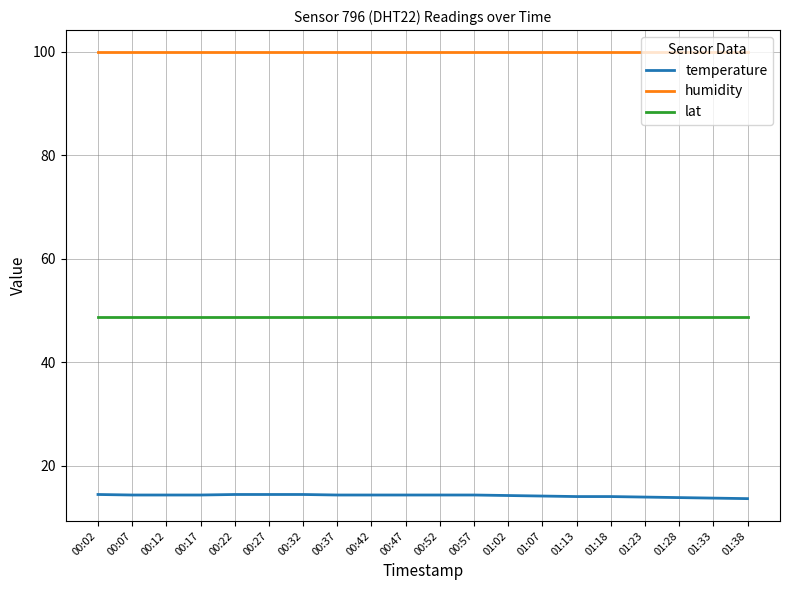

Rank the series by their average value, from highest to lowest.

humidity, lat, temperature